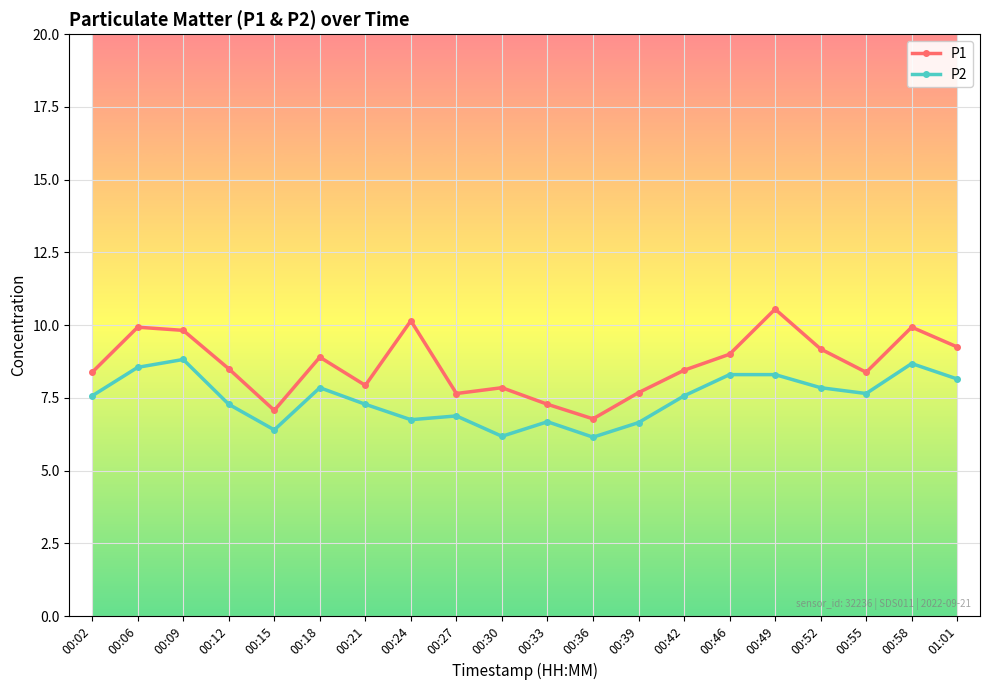

Which category has the highest value across all series?

00:49